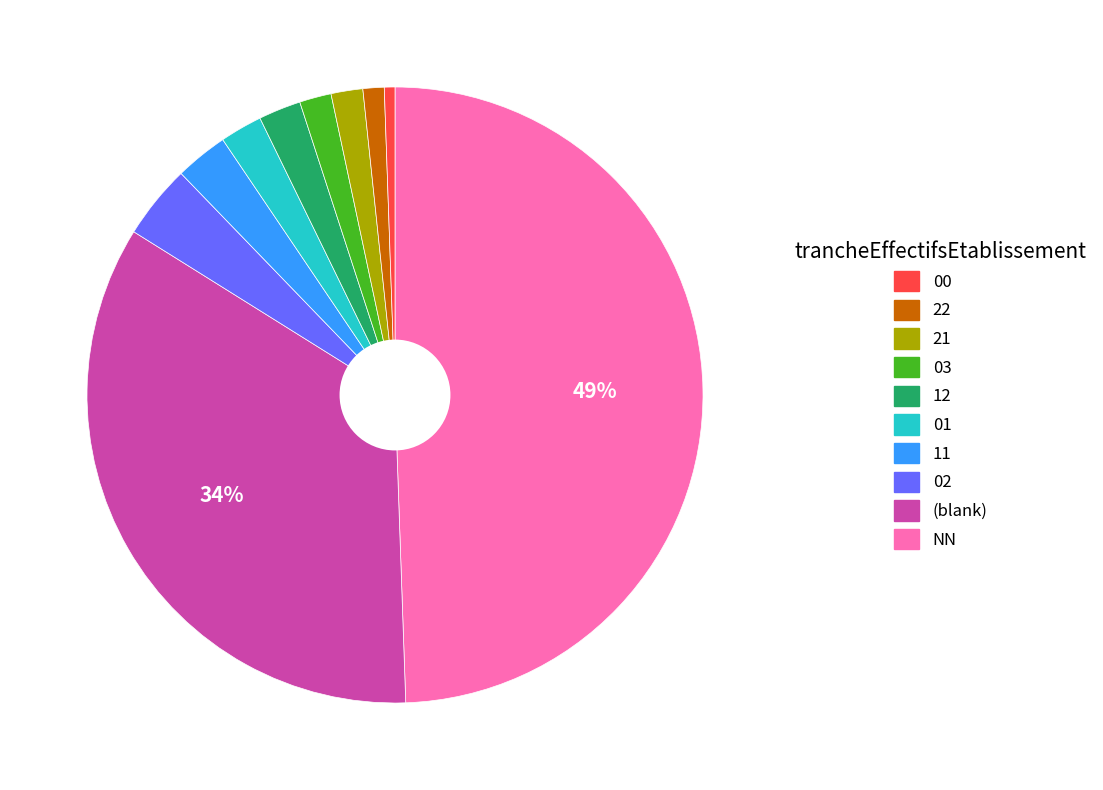

To the nearest percent, what is the average slice percentage?

10%